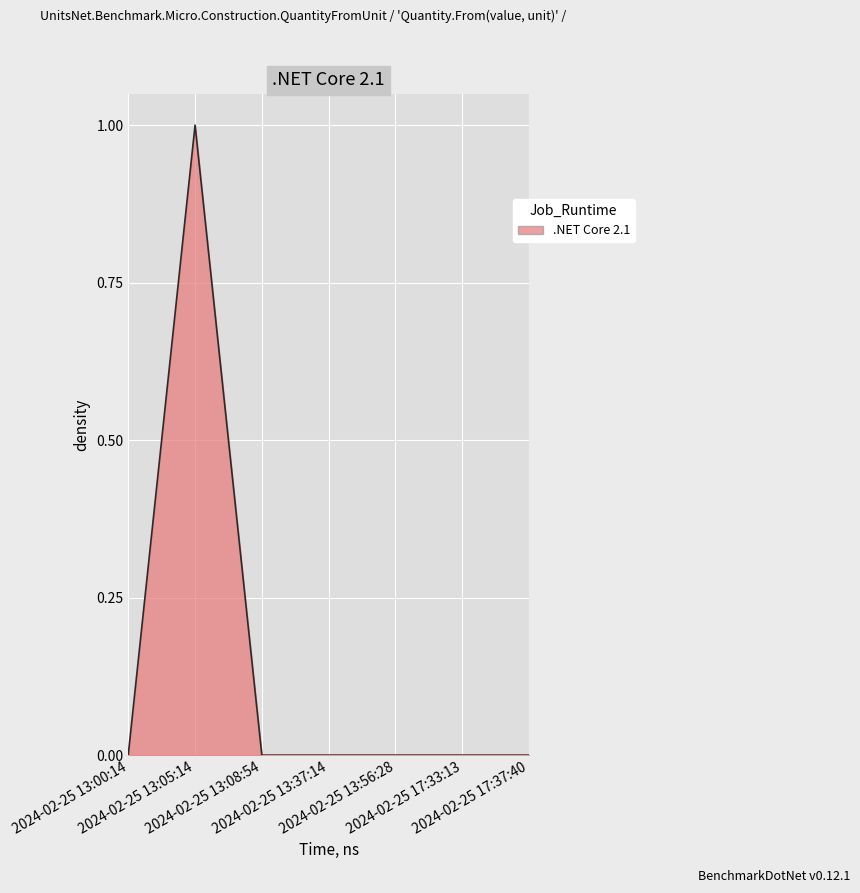

What is the sum of all values?

1.0